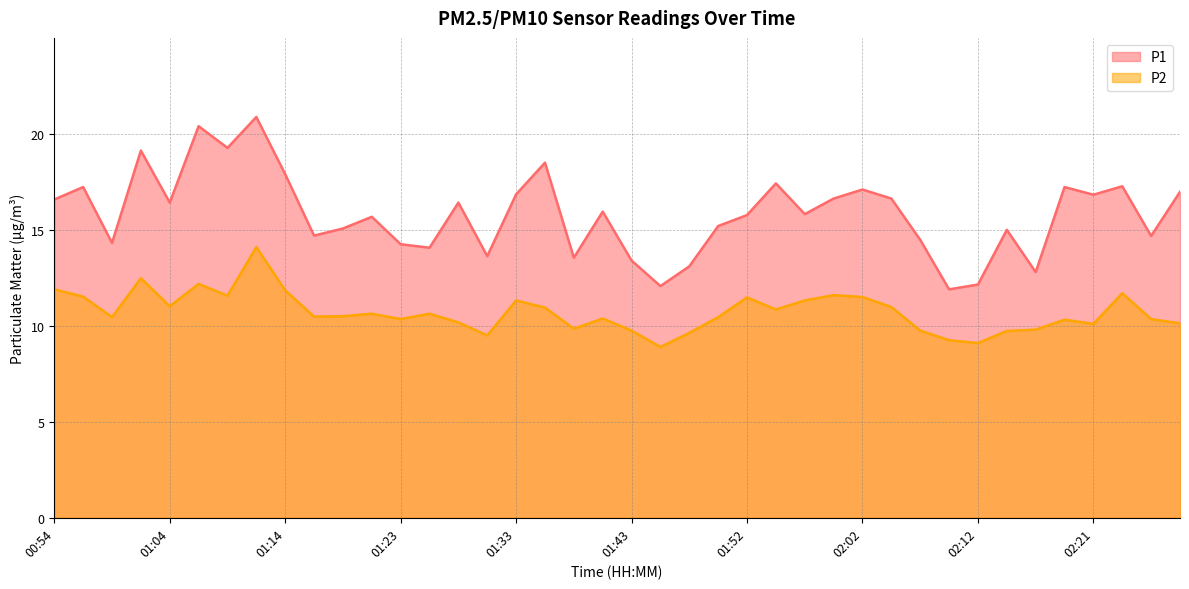

True or false: P1 and P2 intersect in this chart.

False